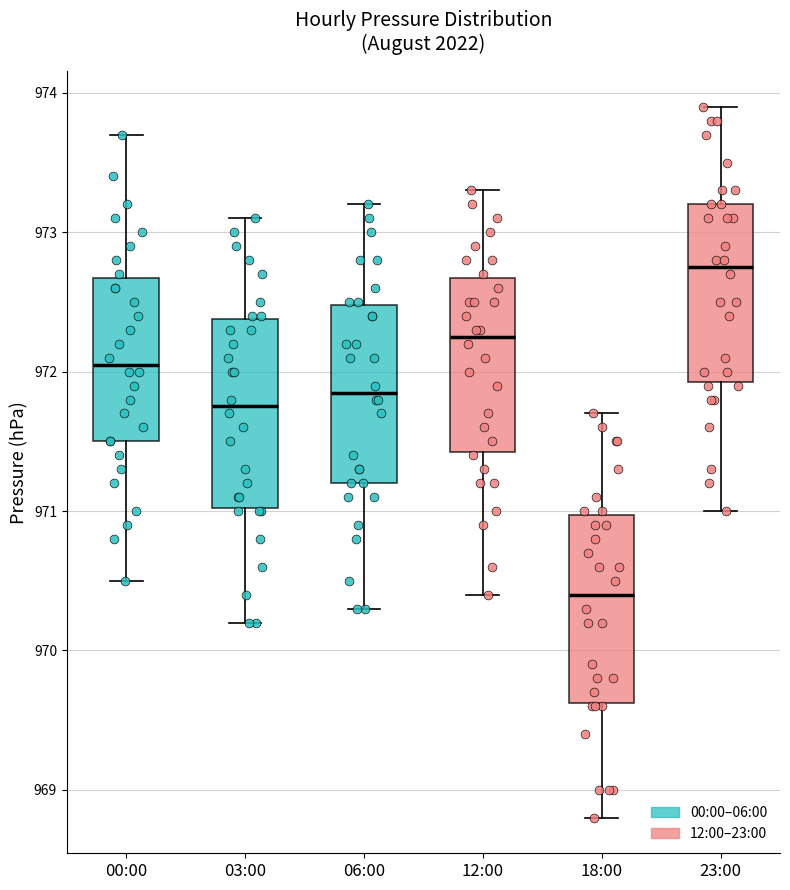

Reading left to right, read every box against the y-axis: the position of its median line, the range the box covers, and the ends of its whiskers. The values are not printed on the chart, so give them approximately, as read against the axis.

00:00: median 972.1, box 971.5 to 972.7, whiskers 970.5 to 973.7
03:00: median 971.8, box 971.0 to 972.4, whiskers 970.2 to 973.1
06:00: median 971.9, box 971.2 to 972.5, whiskers 970.3 to 973.2
12:00: median 972.3, box 971.4 to 972.7, whiskers 970.4 to 973.3
18:00: median 970.4, box 969.6 to 971.0, whiskers 968.8 to 971.7
23:00: median 972.8, box 971.9 to 973.2, whiskers 971.0 to 973.9